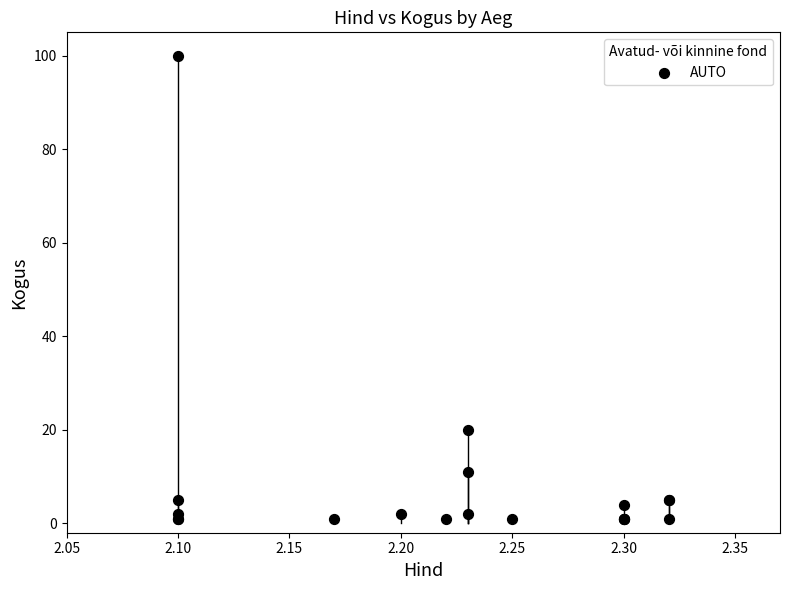

What Y value in the scatter plot is closest to 50?

20